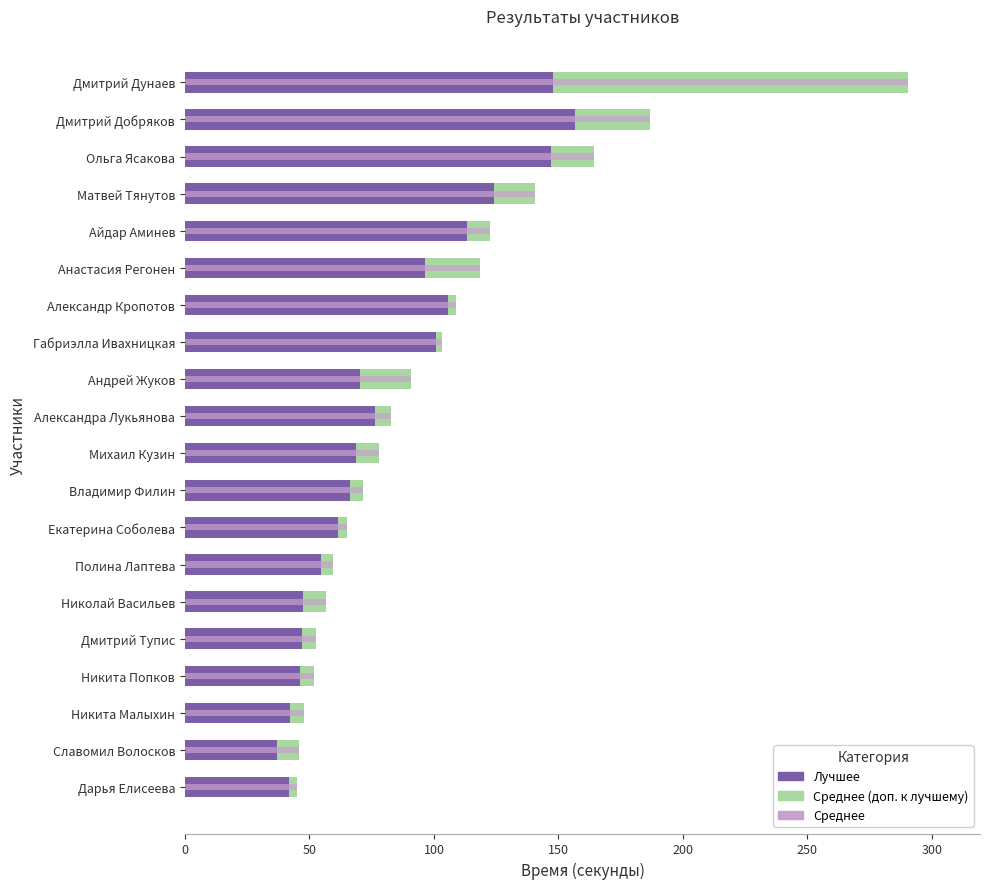

How many data points does each series have?

20